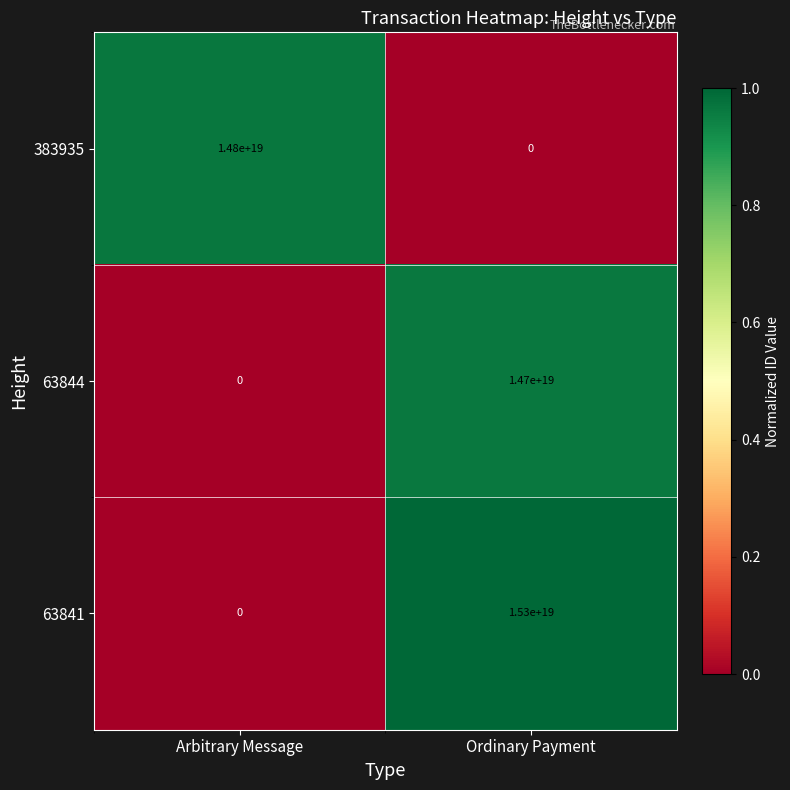

At which label does 383935 reach its minimum?

Ordinary Payment